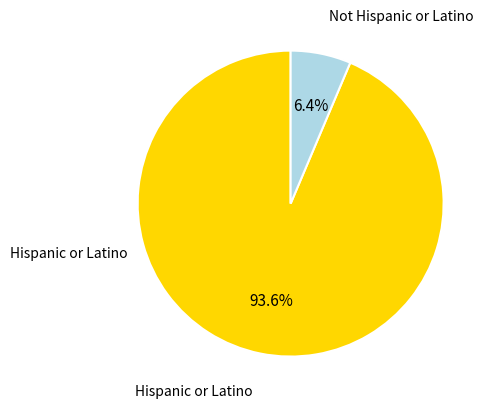

Count the number of slices in the pie.

2